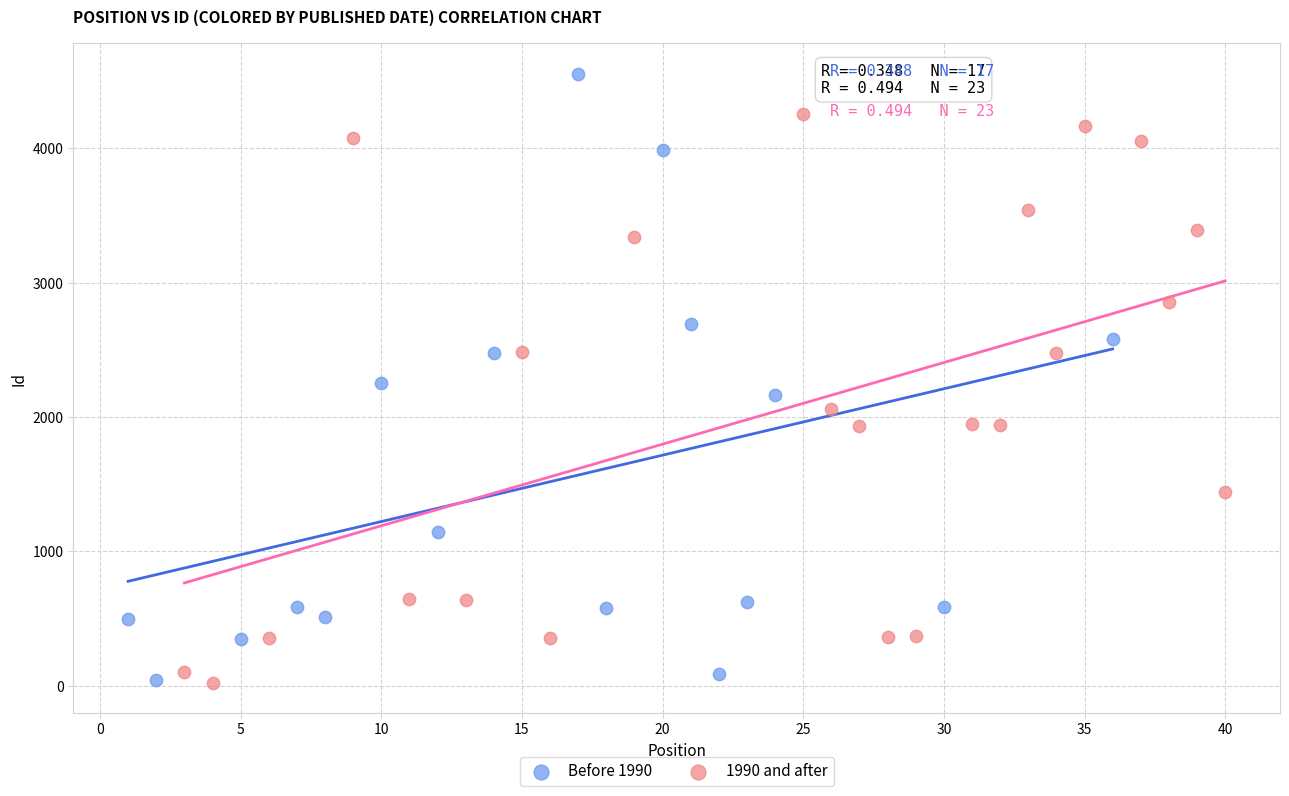

Which series reaches the maximum Y coordinate?

Before 1990